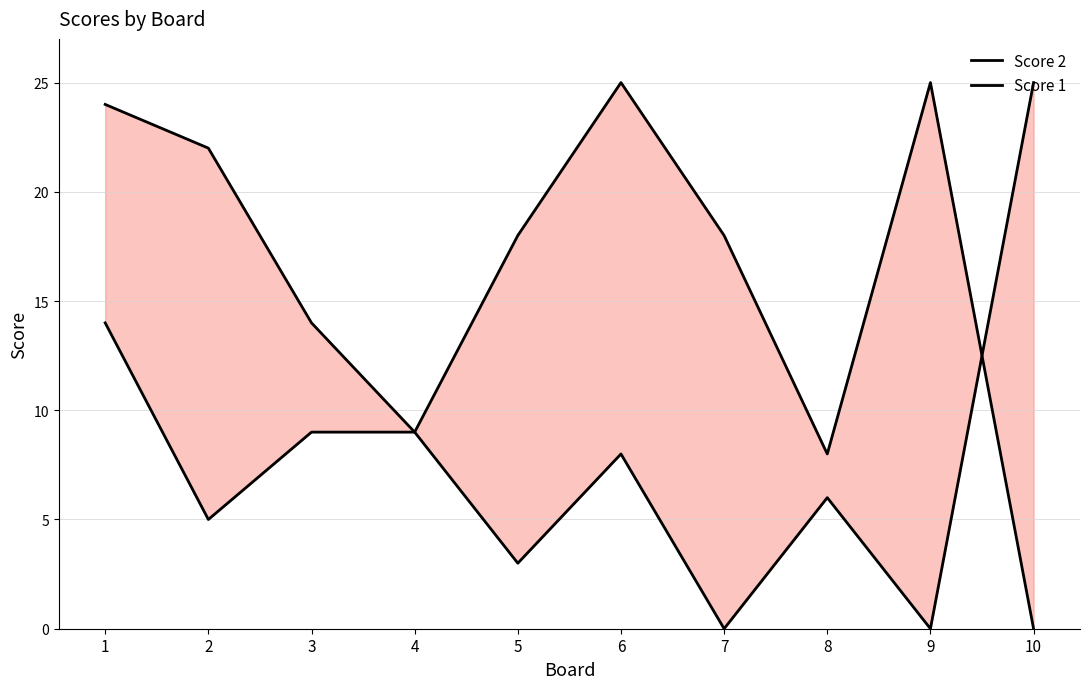

The Score 1 series shows 9 at 4. True or false?

True